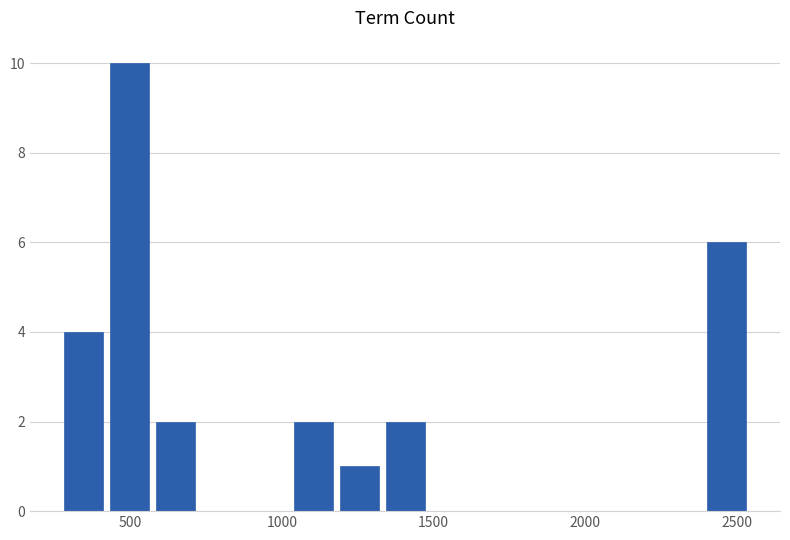

Read against the x-axis, roughly where is the centre of the tallest bar?

500